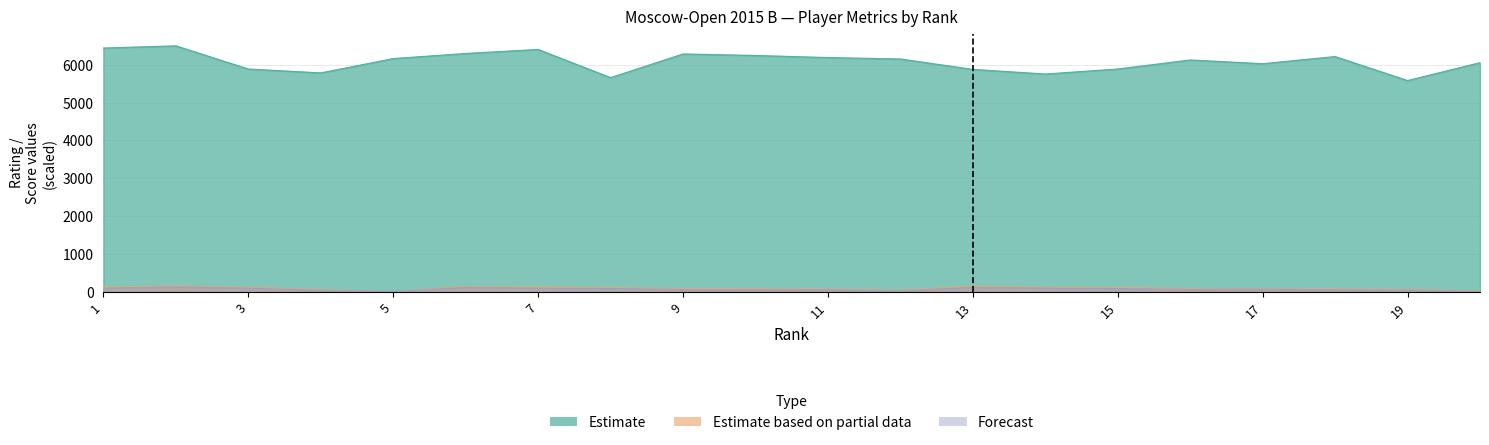

At which label is Estimate closest to 6041?

17